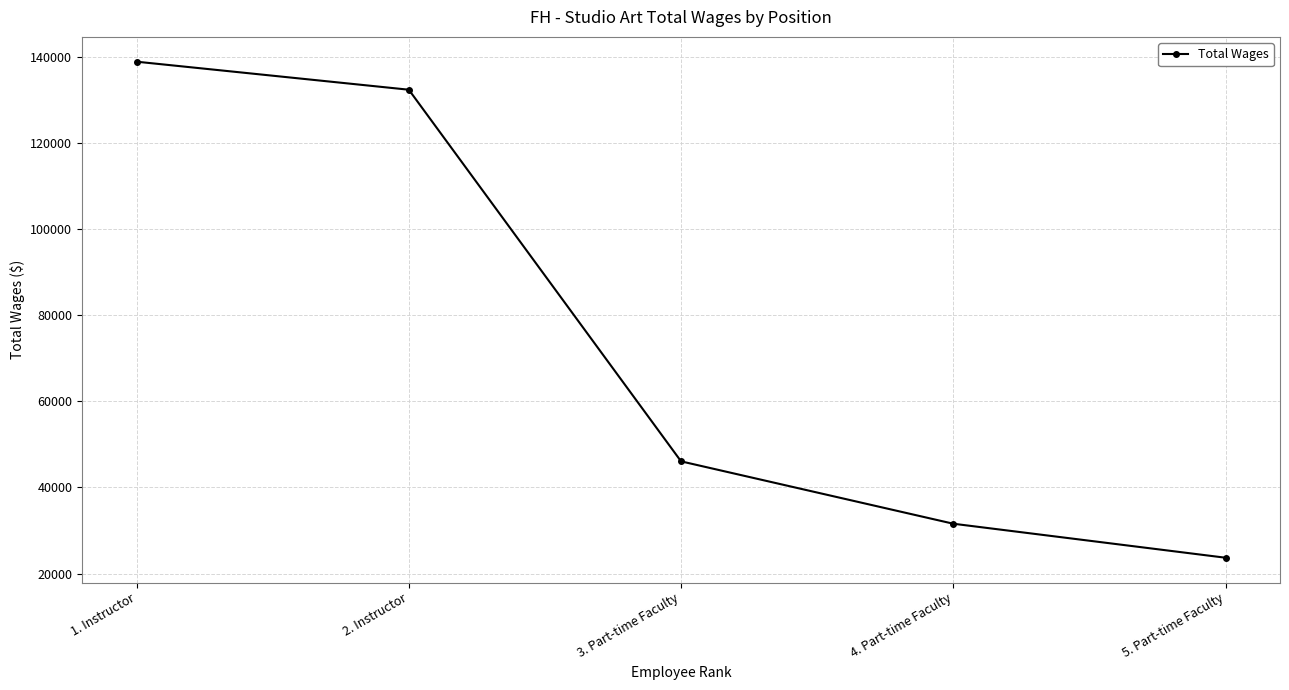

Rank the categories by value from lowest to highest.

5. Part-time Faculty, 4. Part-time Faculty, 3. Part-time Faculty, 2. Instructor, 1. Instructor